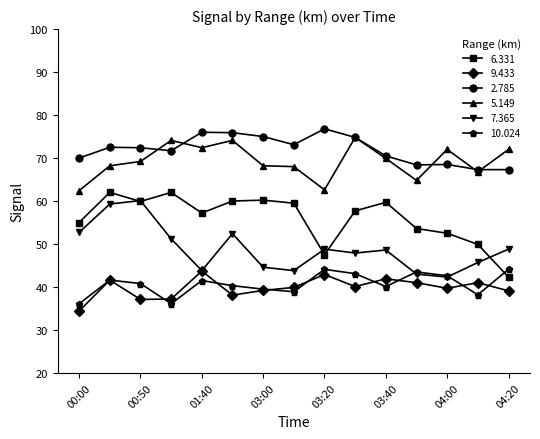

What is the minimum value shown in the chart?

34.4